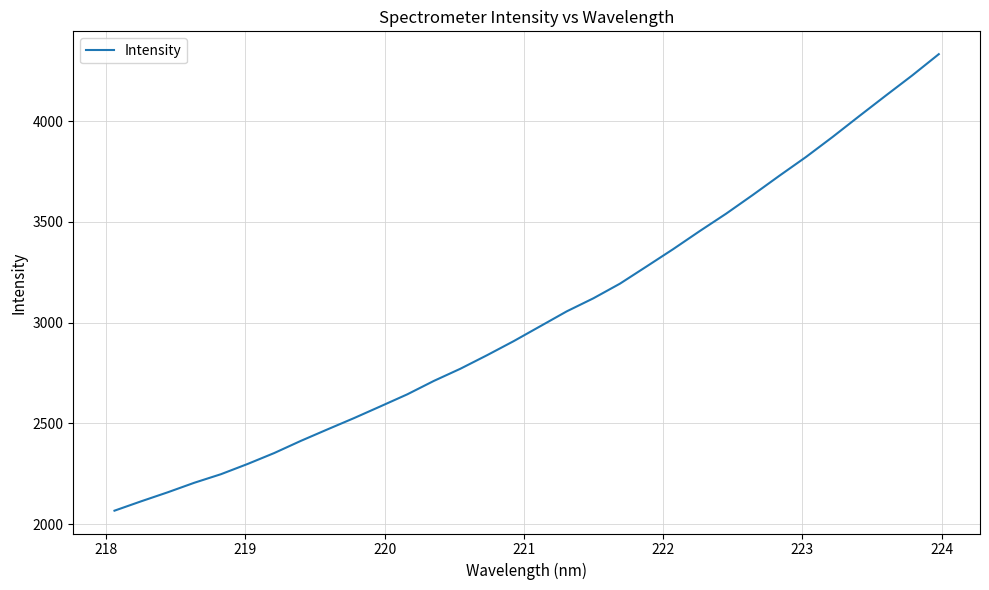

Count the number of values greater than 2981.

16